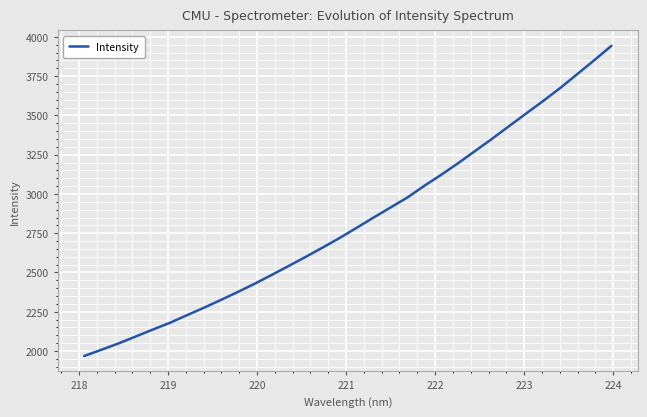

What is the smallest value displayed?

1968.3